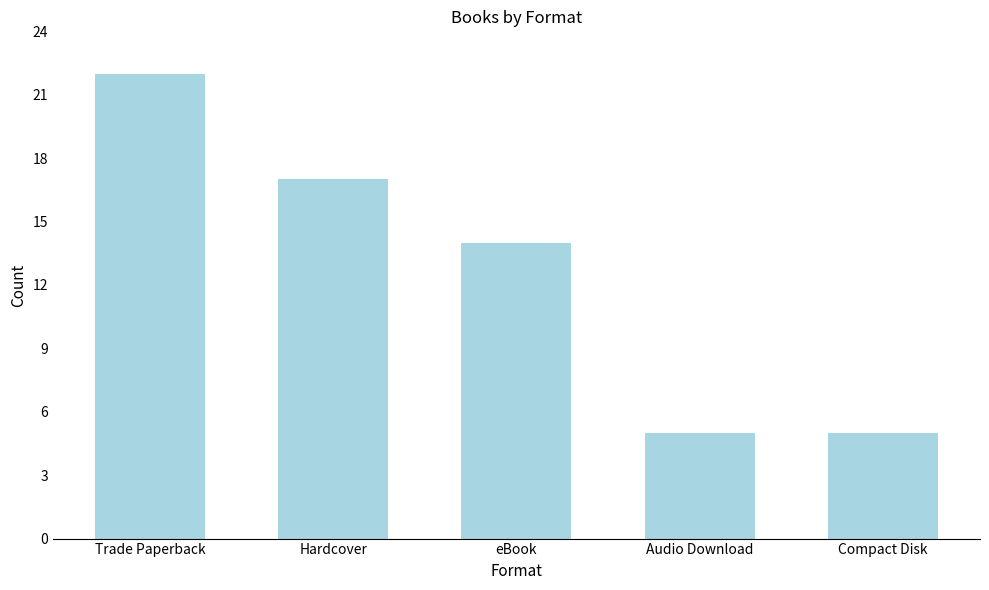

What is the difference between the values at eBook and Trade Paperback?

8